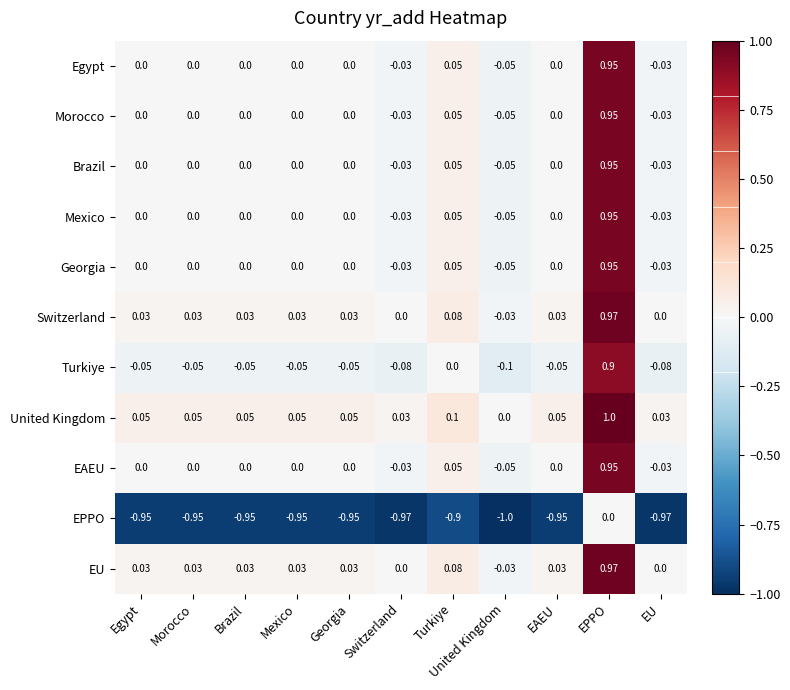

At which label does Mexico reach its minimum?

United Kingdom